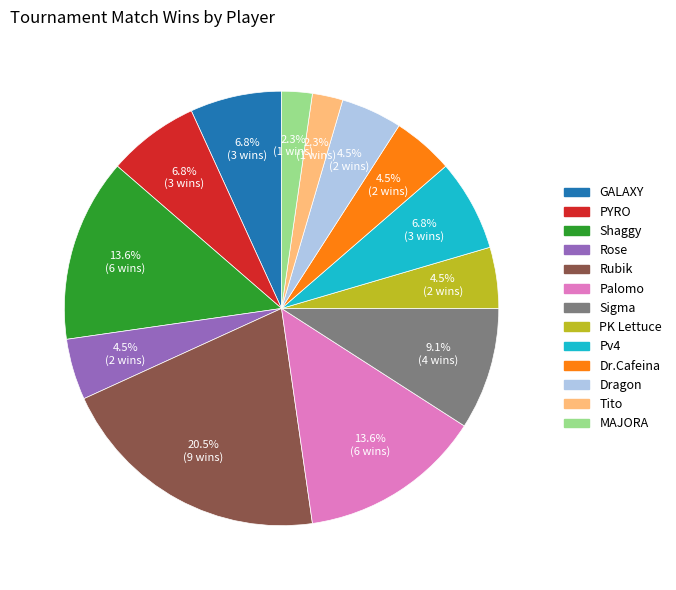

To the nearest percent, what percentage of the pie is Shaggy?

14%